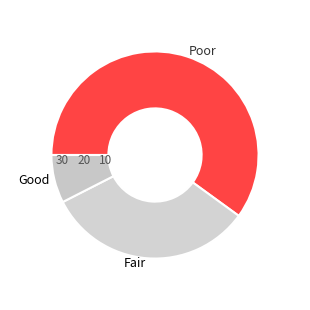

Is the sum of Fair and Good greater than half?

No